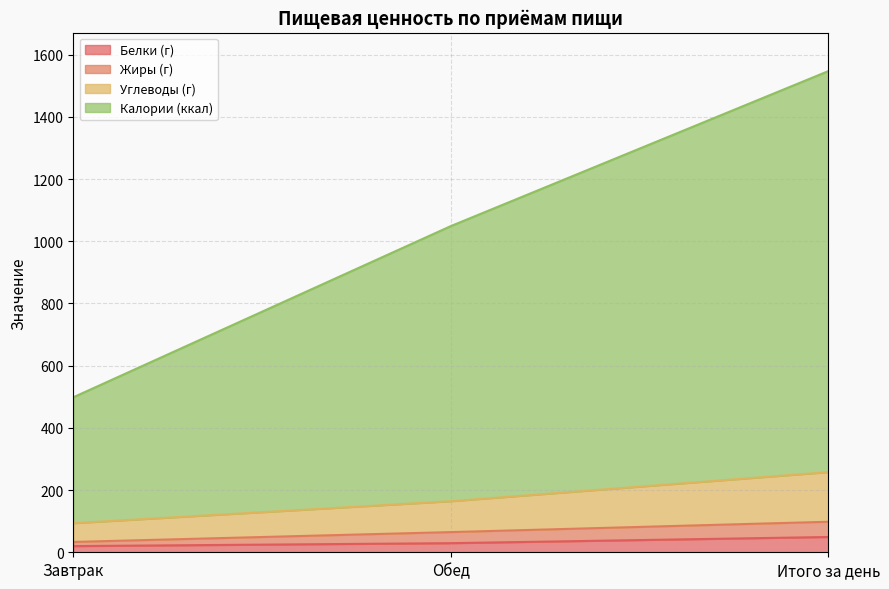

At which category is the sum across all series the highest?

Итого за день